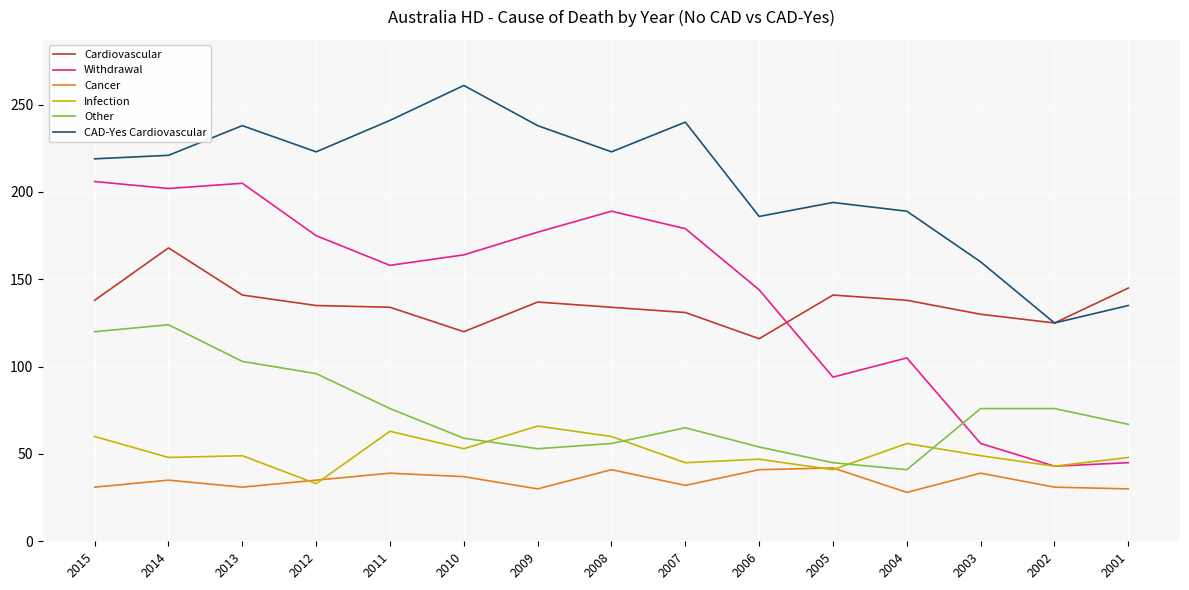

Is it true that Infection equals 30 at 2008?

False